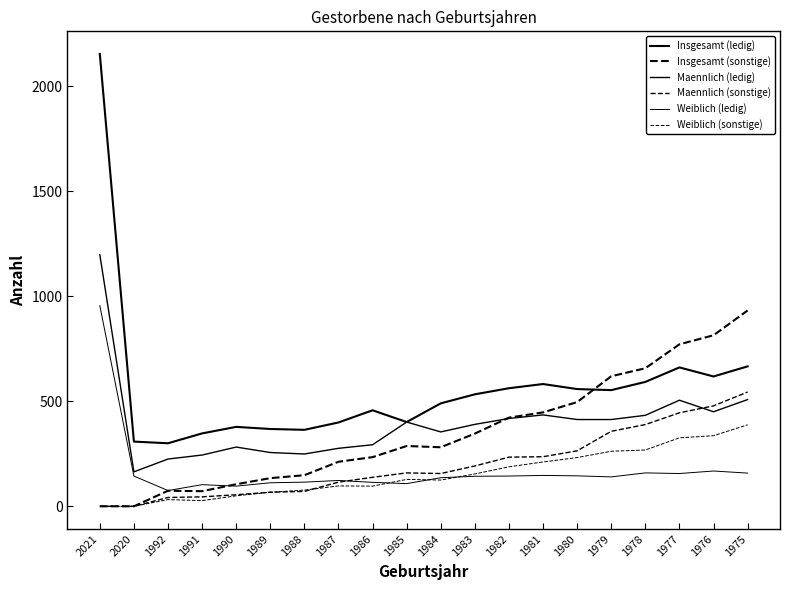

Which series has the largest total across all categories?

Insgesamt (ledig)